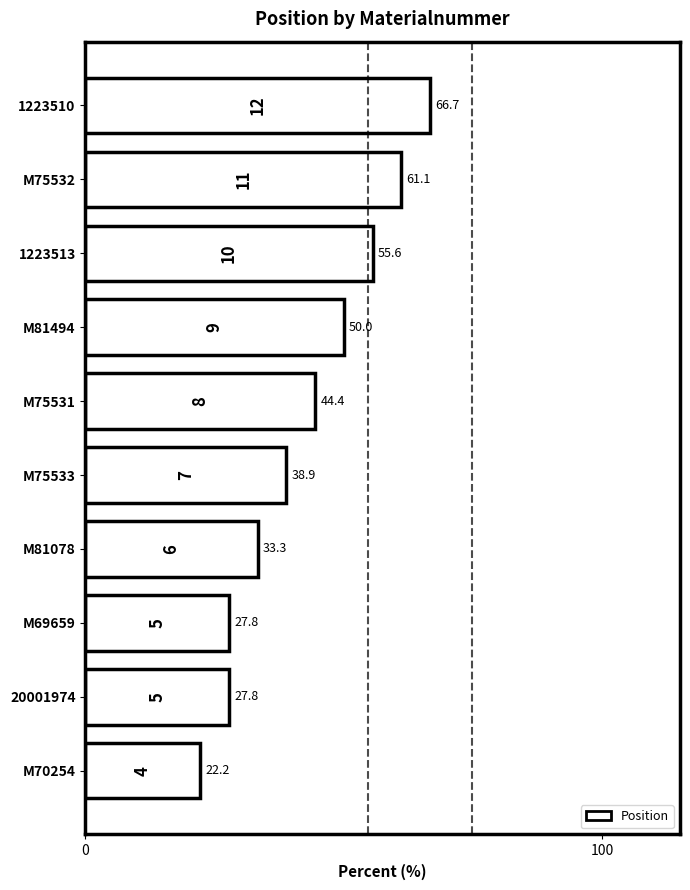

Reading top to bottom, list all the values displayed in this chart.

1223510=66.7	M75532=61.1	1223513=55.6	M81494=50.0	M75531=44.4	M75533=38.9	M81078=33.3	M69659=27.8	20001974=27.8	M70254=22.2